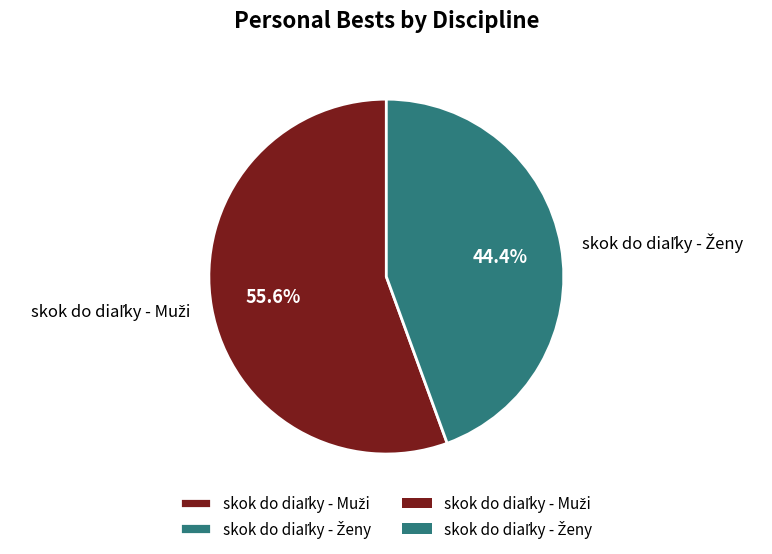

Is there a majority slice in this chart?

Yes